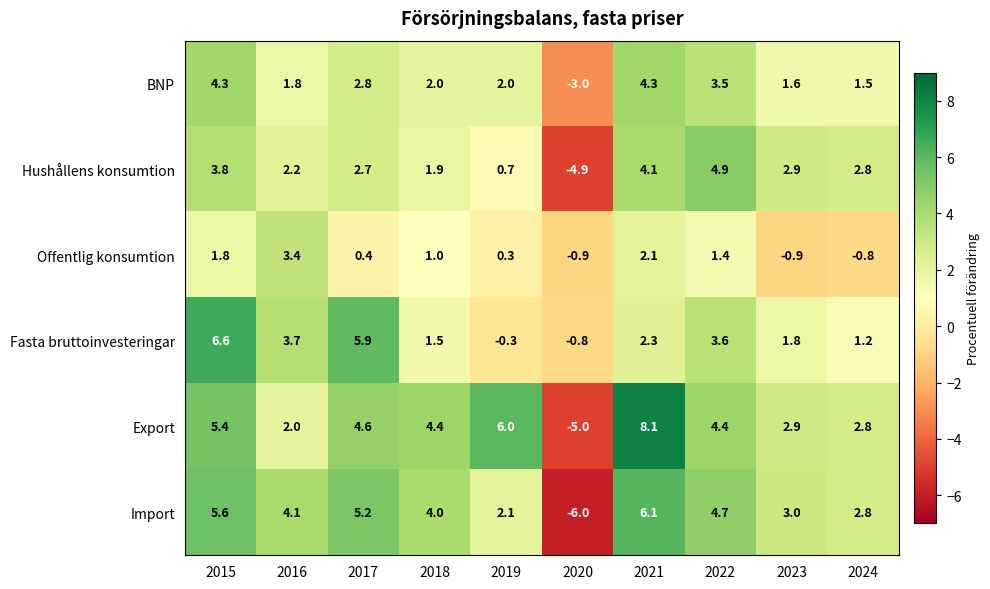

How many distinct data groups are displayed?

6